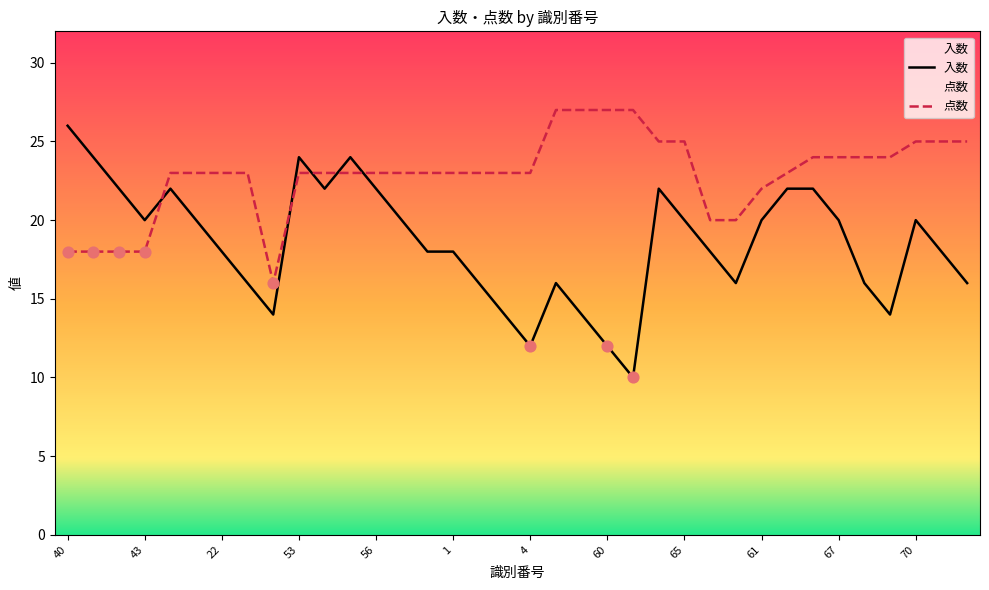

At how many categories does at least one series exceed 10?

36